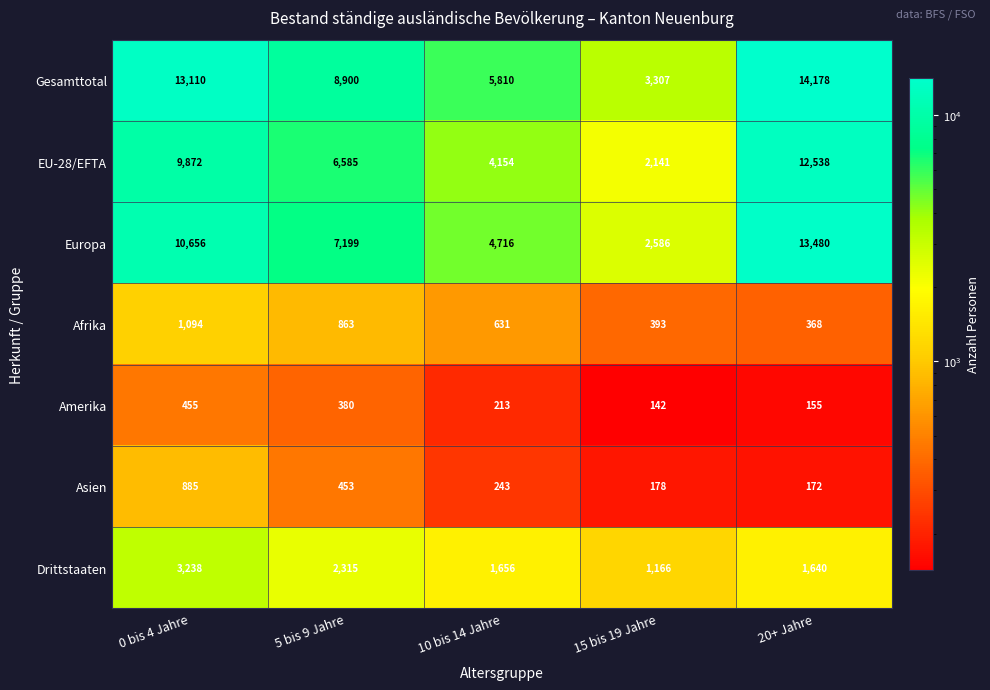

What is the difference between the second highest and minimum values in the EU-28/EFTA series?

7731